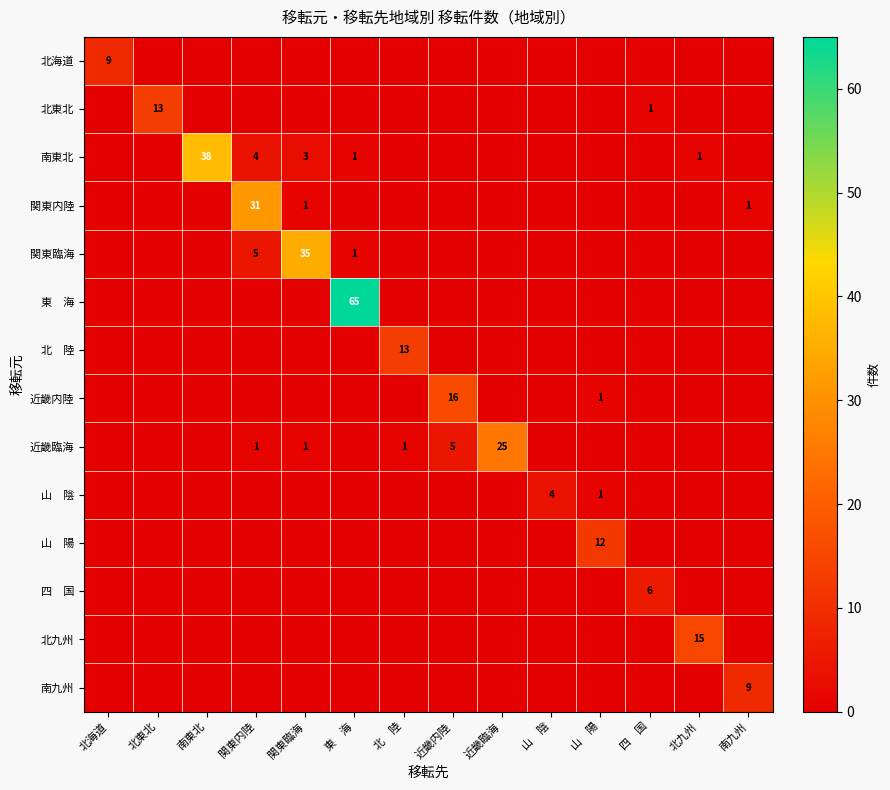

The value of 近畿内陸 at 近畿内陸 is 9. True or false?

False